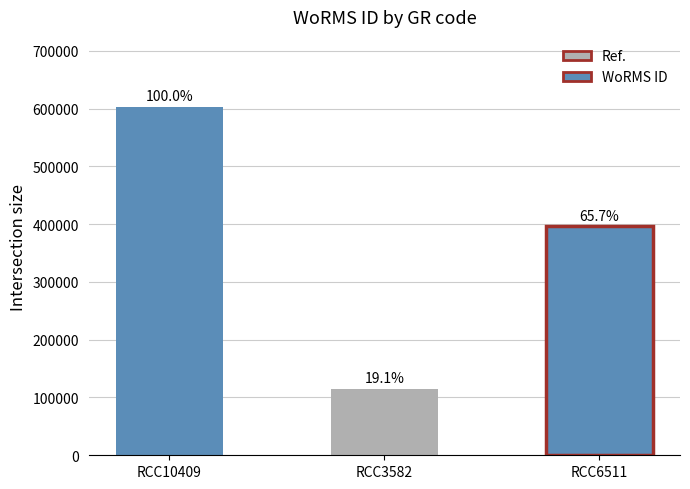

Reading left to right, what are all the values shown in this chart?

RCC10409=603289	RCC3582=115090	RCC6511=396262